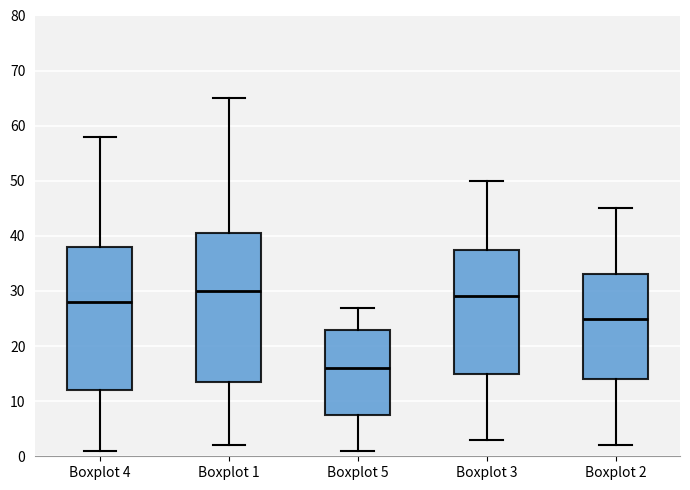

Reading left to right, transcribe this box plot: for each box, give where its median line is, the range the box spans, and where its two whiskers end, as read against the y-axis. The values are not printed on the chart, so give them approximately, as read against the axis.

Boxplot 4: median 28, box 12 to 38, whiskers 1 to 58
Boxplot 1: median 30, box 14 to 41, whiskers 2 to 65
Boxplot 5: median 16, box 8 to 23, whiskers 1 to 27
Boxplot 3: median 29, box 15 to 38, whiskers 3 to 50
Boxplot 2: median 25, box 14 to 33, whiskers 2 to 45